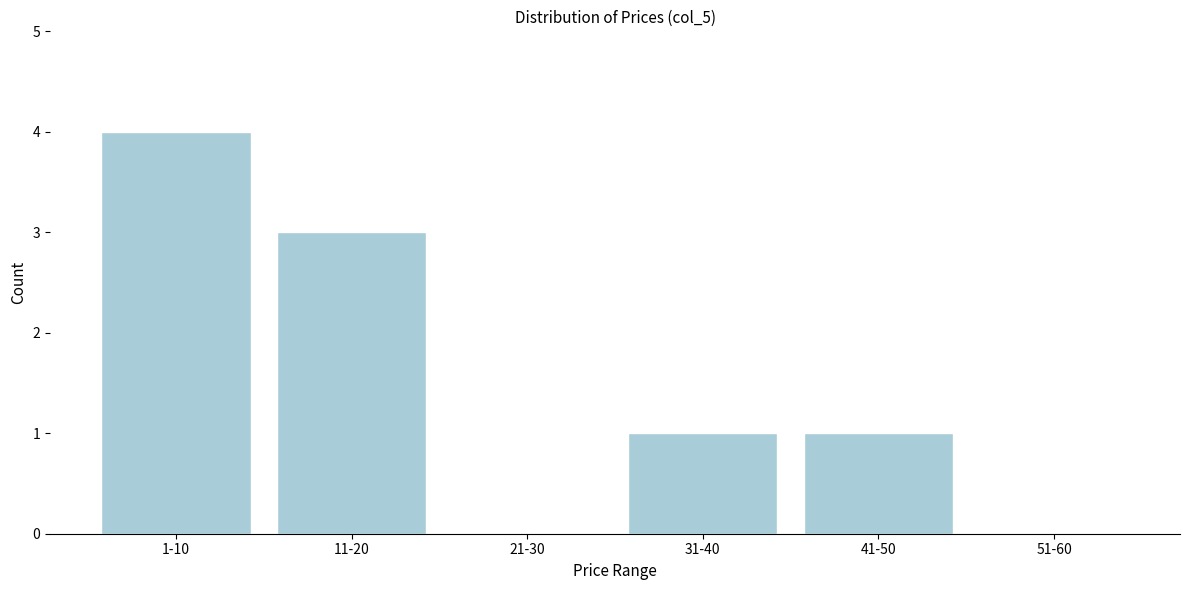

Reading left to right, what are all the values shown in this chart?

1-10=4	11-20=3	21-30=0	31-40=1	41-50=1	51-60=0